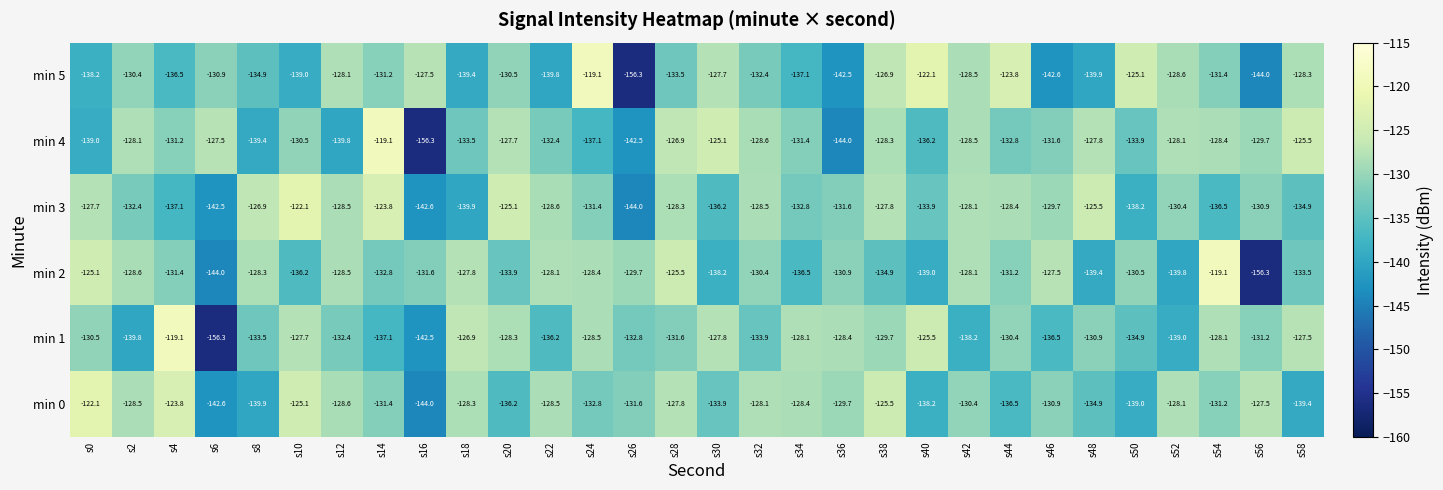

What is the difference between the min 2 values at s0 and s18?

2.7